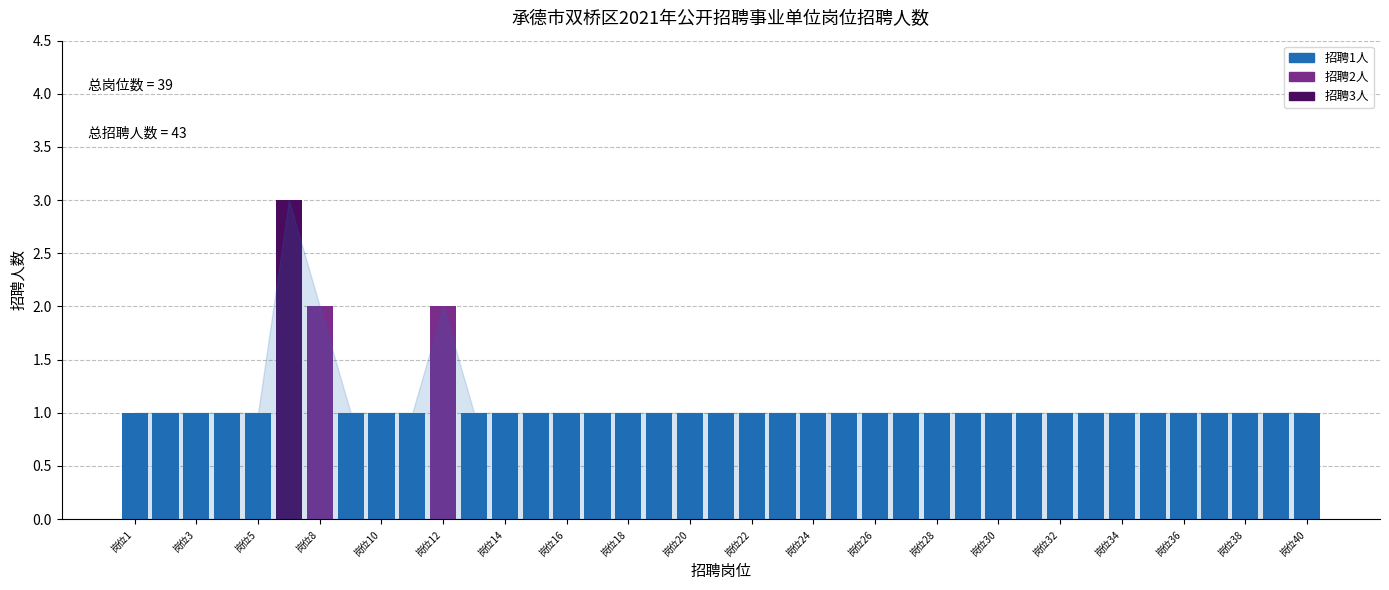

What is the difference between the second highest and minimum values?

1